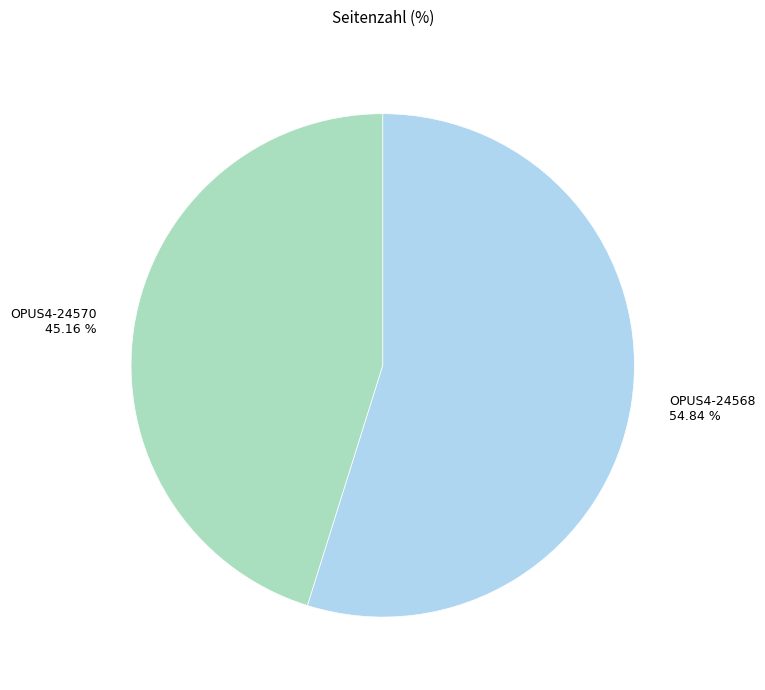

How many segments does this pie chart have?

2